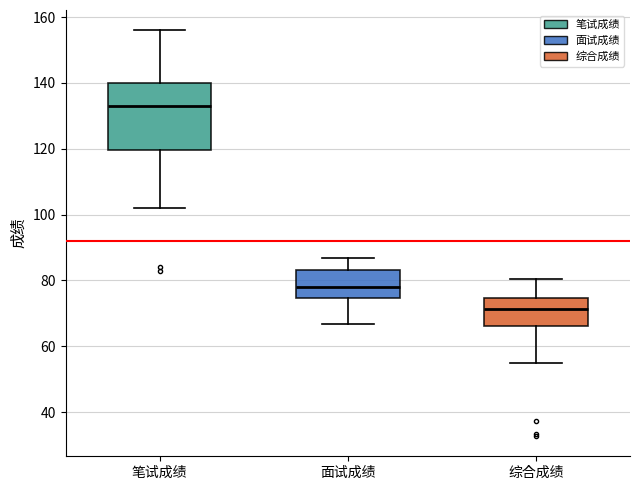

Reading left to right, read every box against the y-axis: the position of its median line, the range the box covers, and the ends of its whiskers. The values are not printed on the chart, so give them approximately, as read against the axis.

笔试成绩: median 134, box 120 to 140, whiskers 102 to 156
面试成绩: median 78, box 74 to 84, whiskers 66 to 86
综合成绩: median 72, box 66 to 74, whiskers 54 to 80